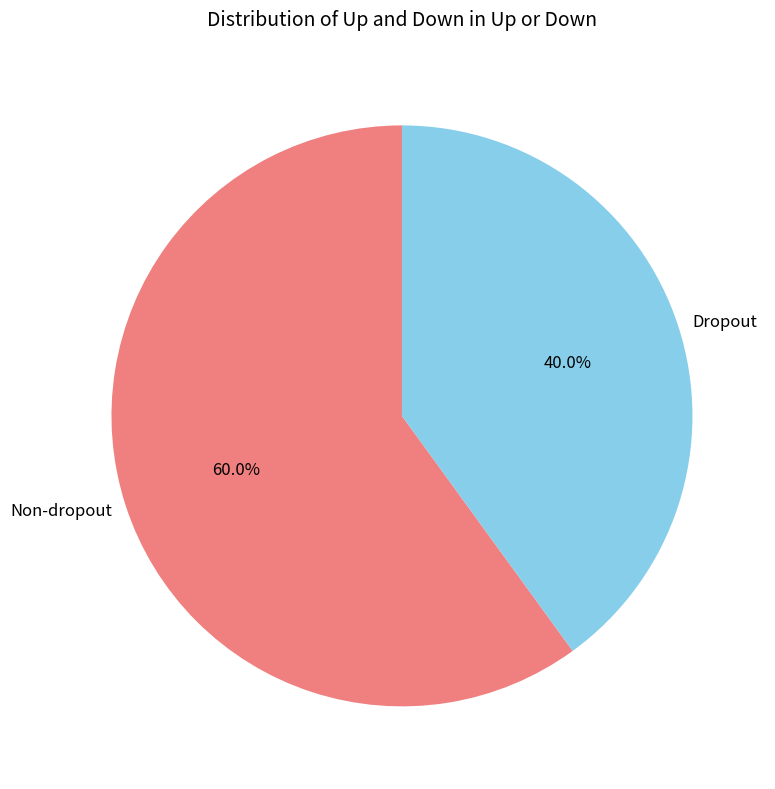

Between Non-dropout and Dropout, which is larger?

Non-dropout